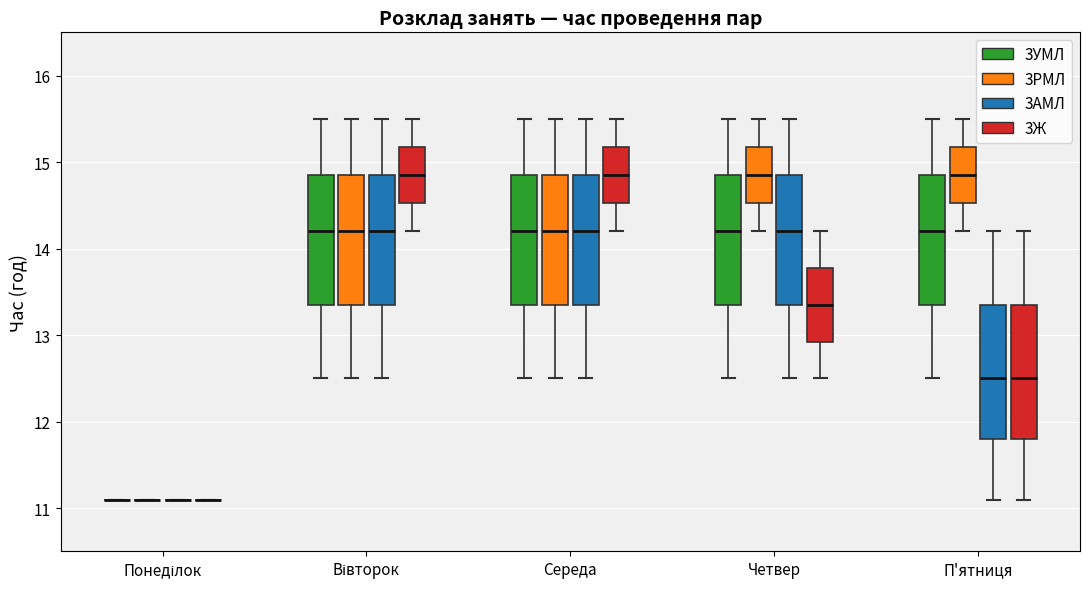

Reading left to right, read every box against the y-axis: the position of its median line, the range the box covers, and the ends of its whiskers. The values are not printed on the chart, so give them approximately, as read against the axis.

Понеділок (3УМЛ): box collapsed to a line at 11.1, whiskers 11.1 to 11.1
Понеділок (3РМЛ): box collapsed to a line at 11.1, whiskers 11.1 to 11.1
Понеділок (3АМЛ): box collapsed to a line at 11.1, whiskers 11.1 to 11.1
Понеділок (3Ж): box collapsed to a line at 11.1, whiskers 11.1 to 11.1
Вівторок (3УМЛ): median 14.2, box 13.4 to 14.9, whiskers 12.5 to 15.5
Вівторок (3РМЛ): median 14.2, box 13.4 to 14.9, whiskers 12.5 to 15.5
Вівторок (3АМЛ): median 14.2, box 13.4 to 14.9, whiskers 12.5 to 15.5
Вівторок (3Ж): median 14.9, box 14.5 to 15.2, whiskers 14.2 to 15.5
Середа (3УМЛ): median 14.2, box 13.4 to 14.9, whiskers 12.5 to 15.5
Середа (3РМЛ): median 14.2, box 13.4 to 14.9, whiskers 12.5 to 15.5
Середа (3АМЛ): median 14.2, box 13.4 to 14.9, whiskers 12.5 to 15.5
Середа (3Ж): median 14.9, box 14.5 to 15.2, whiskers 14.2 to 15.5
Четвер (3УМЛ): median 14.2, box 13.4 to 14.9, whiskers 12.5 to 15.5
Четвер (3РМЛ): median 14.9, box 14.5 to 15.2, whiskers 14.2 to 15.5
Четвер (3АМЛ): median 14.2, box 13.4 to 14.9, whiskers 12.5 to 15.5
Четвер (3Ж): median 13.4, box 12.9 to 13.8, whiskers 12.5 to 14.2
П'ятниця (3УМЛ): median 14.2, box 13.4 to 14.9, whiskers 12.5 to 15.5
П'ятниця (3РМЛ): median 14.9, box 14.5 to 15.2, whiskers 14.2 to 15.5
П'ятниця (3АМЛ): median 12.5, box 11.8 to 13.4, whiskers 11.1 to 14.2
П'ятниця (3Ж): median 12.5, box 11.8 to 13.4, whiskers 11.1 to 14.2